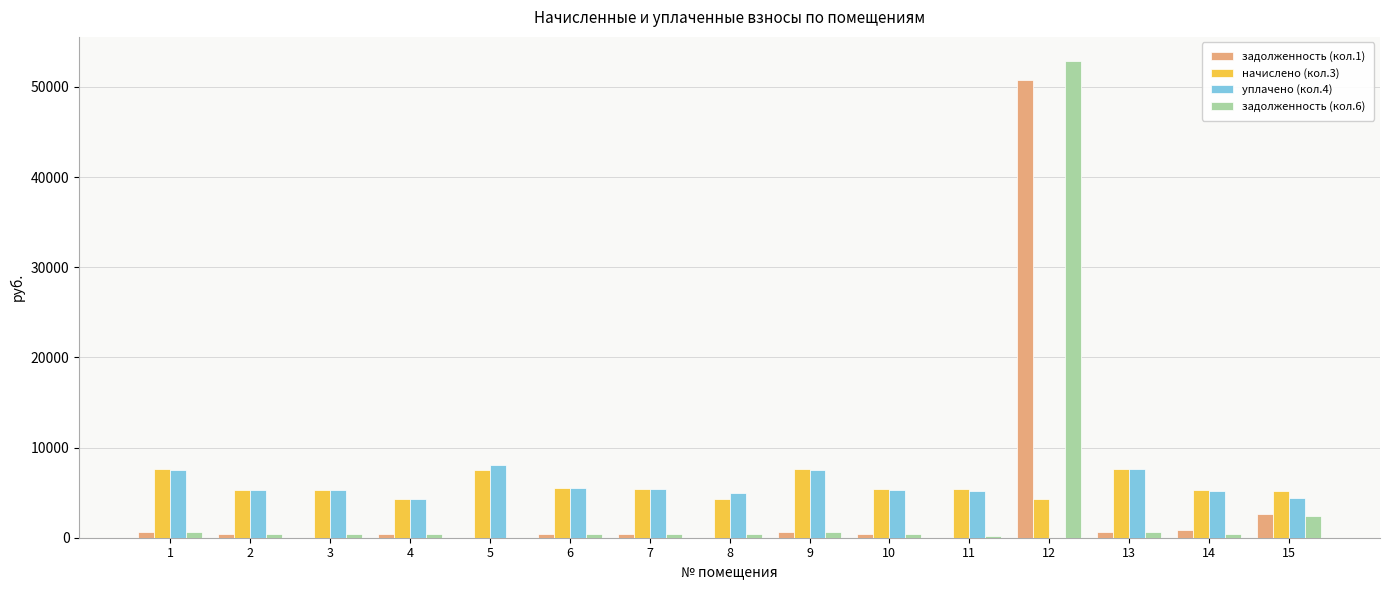

Where is задолженность (кол.6) nearest to the value 26449?

15